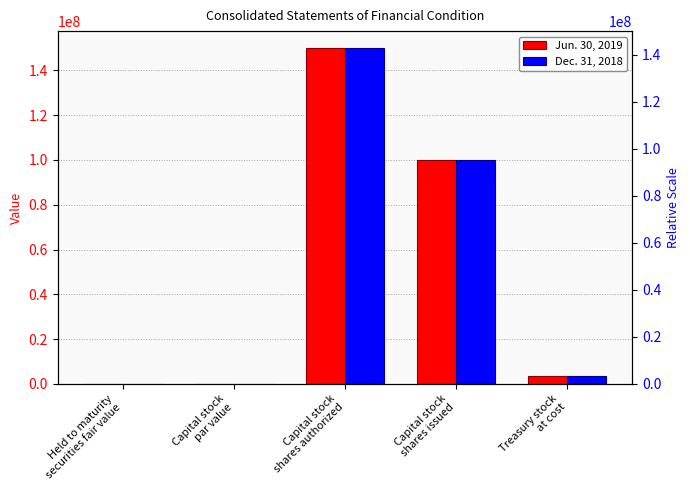

List the series in order of their peak value, highest first.

Jun. 30, 2019, Dec. 31, 2018